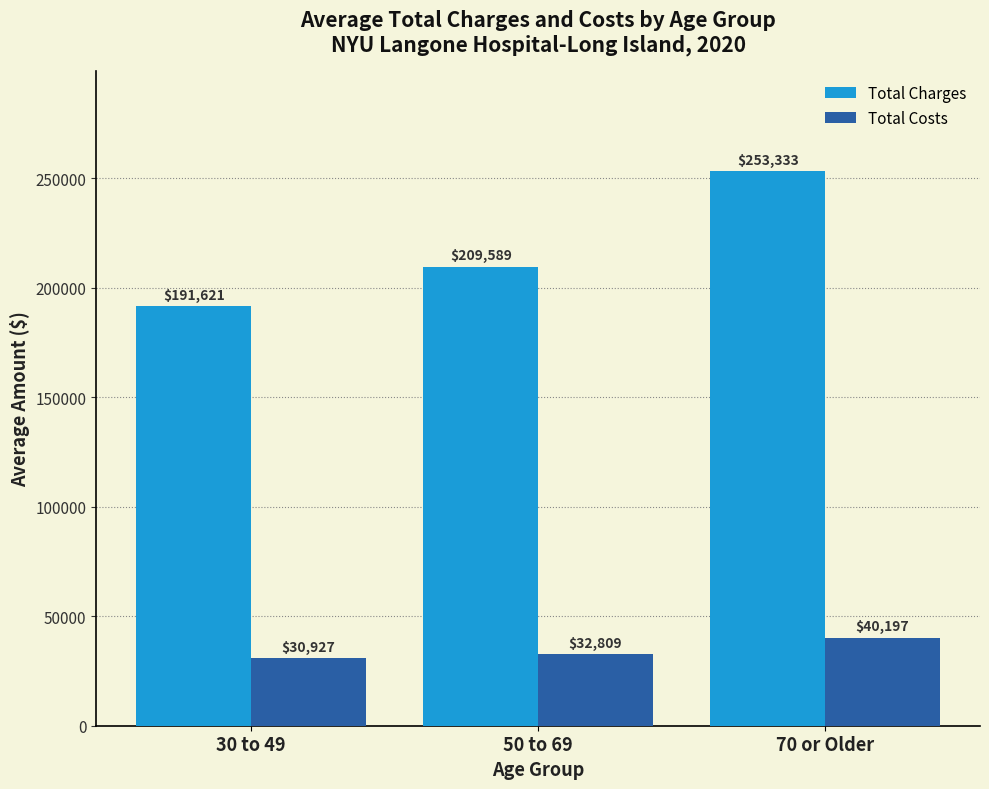

What is the label of the 1st bar from the left?

30 to 49